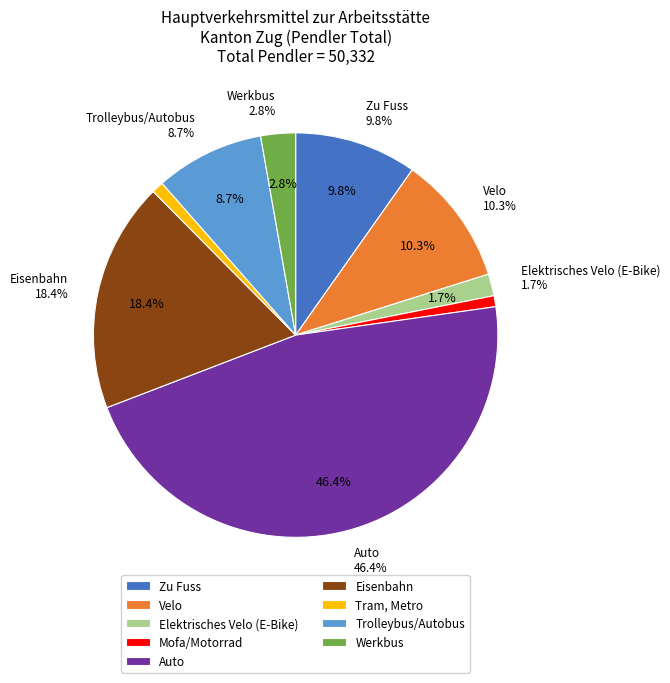

To the nearest percent, what is the difference between the largest and smallest slice percentages?

46%